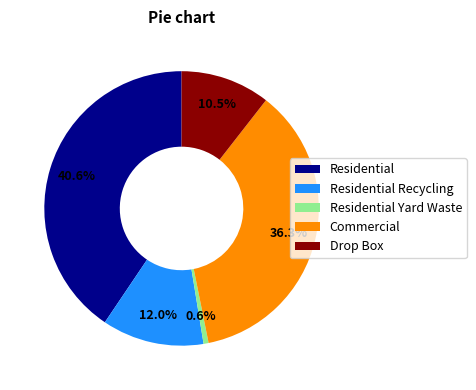

How many slices are in this pie chart?

5